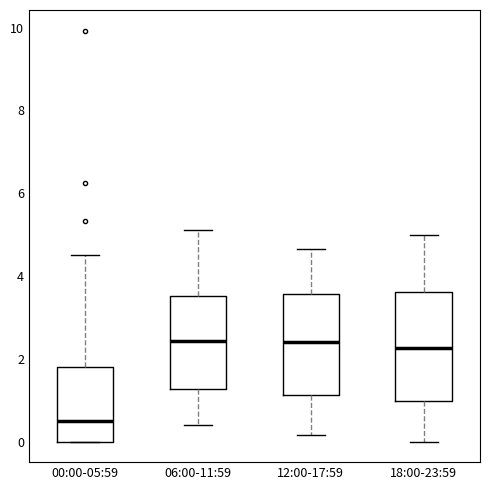

Which box is the tallest, from its lower edge to its upper edge?

18:00-23:59